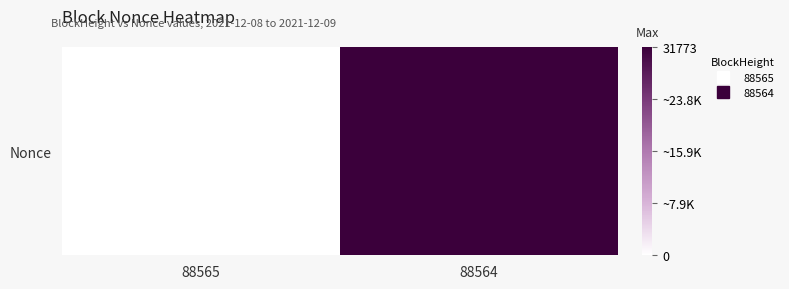

What is the sum of the values at 88564 and 88565?

31773